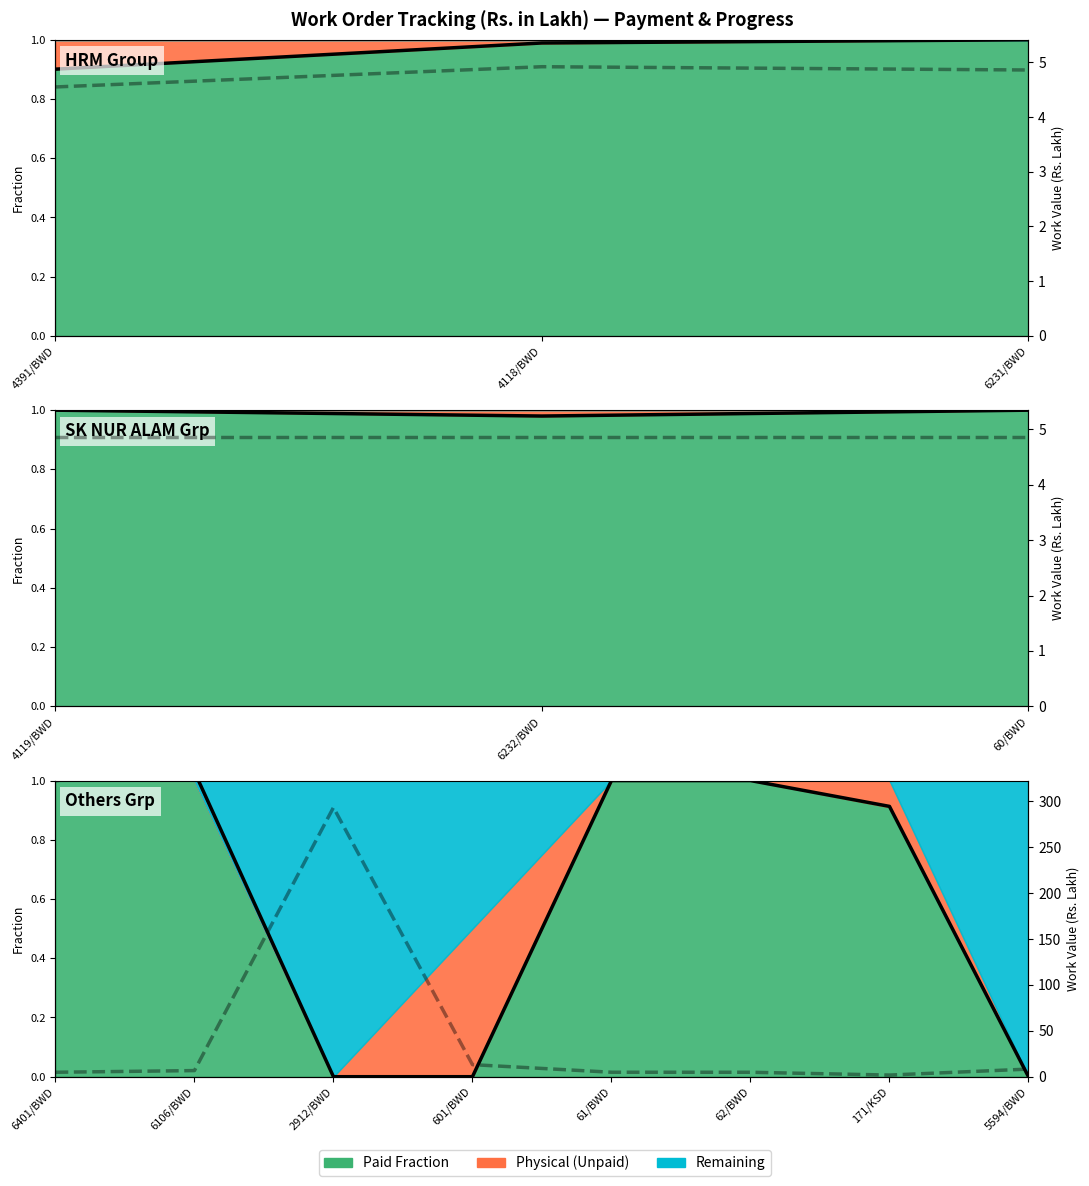

How many data points are less than 1?

4